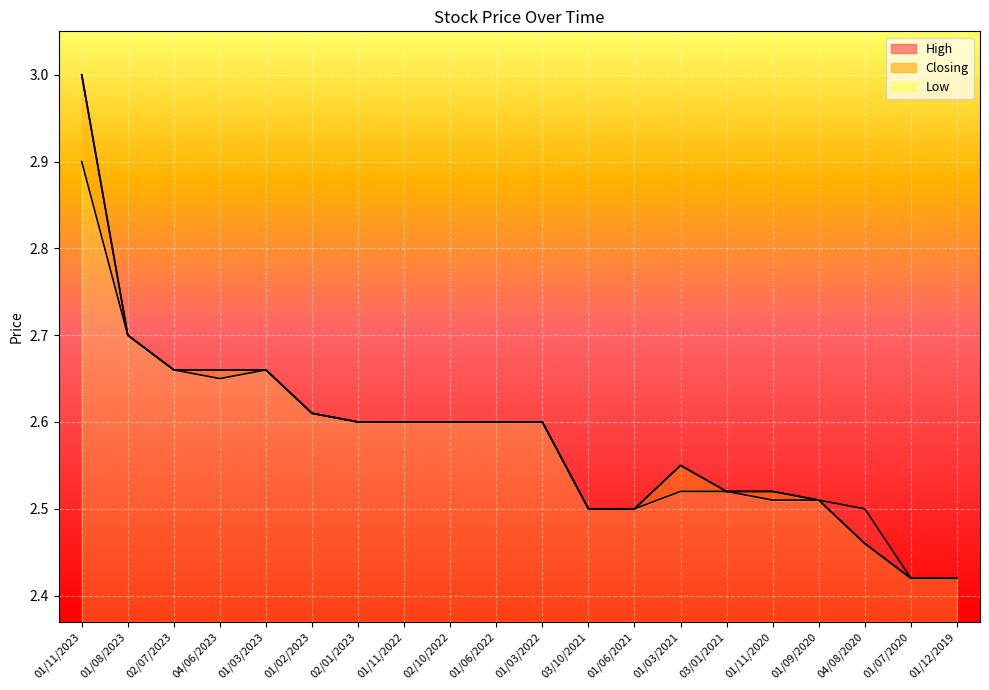

Reading left to right, extract all data points from this chart.

High: 3.0	2.7	2.7	2.7	2.7	2.6	2.6	2.6	2.6	2.6	2.6	2.5	2.5	2.5	2.5	2.5	2.5	2.5	2.4	2.4
Closing: 3.0	2.7	2.7	2.7	2.7	2.6	2.6	2.6	2.6	2.6	2.6	2.5	2.5	2.5	2.5	2.5	2.5	2.5	2.4	2.4
Low: 2.9	2.7	2.7	2.6	2.7	2.6	2.6	2.6	2.6	2.6	2.6	2.5	2.5	2.5	2.5	2.5	2.5	2.5	2.4	2.4